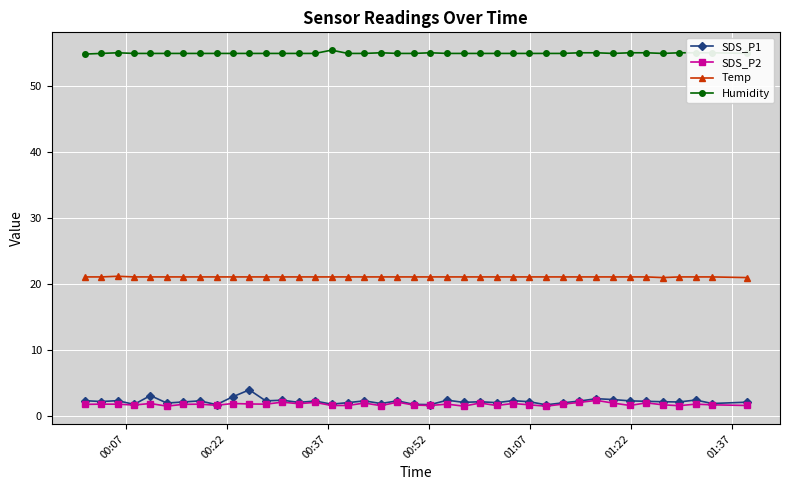

True or false: Humidity has more than 2 points higher than both neighbors.

True